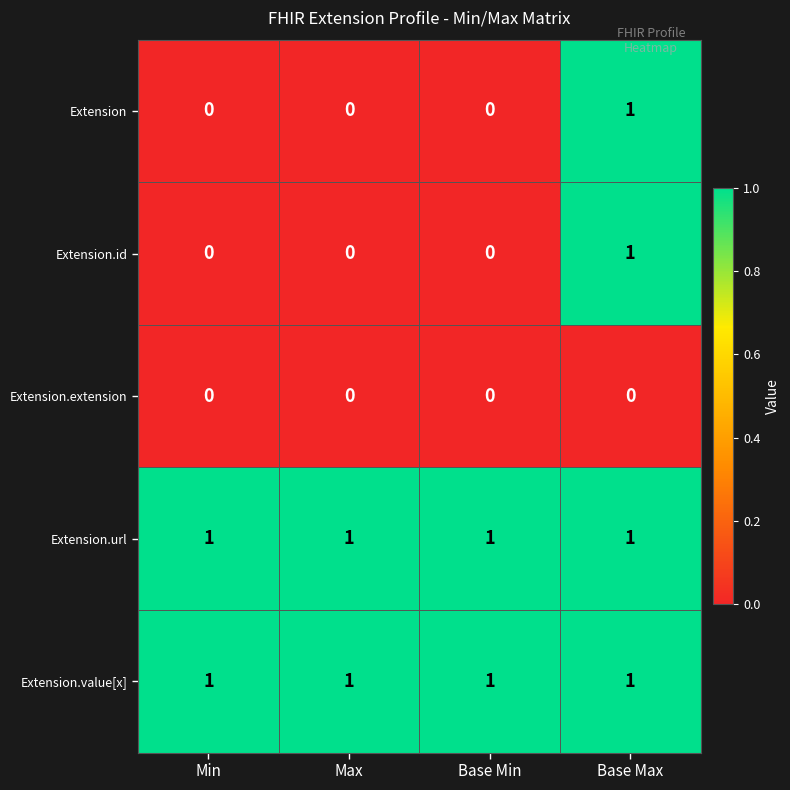

At which category is the sum across all series the highest?

Base Max